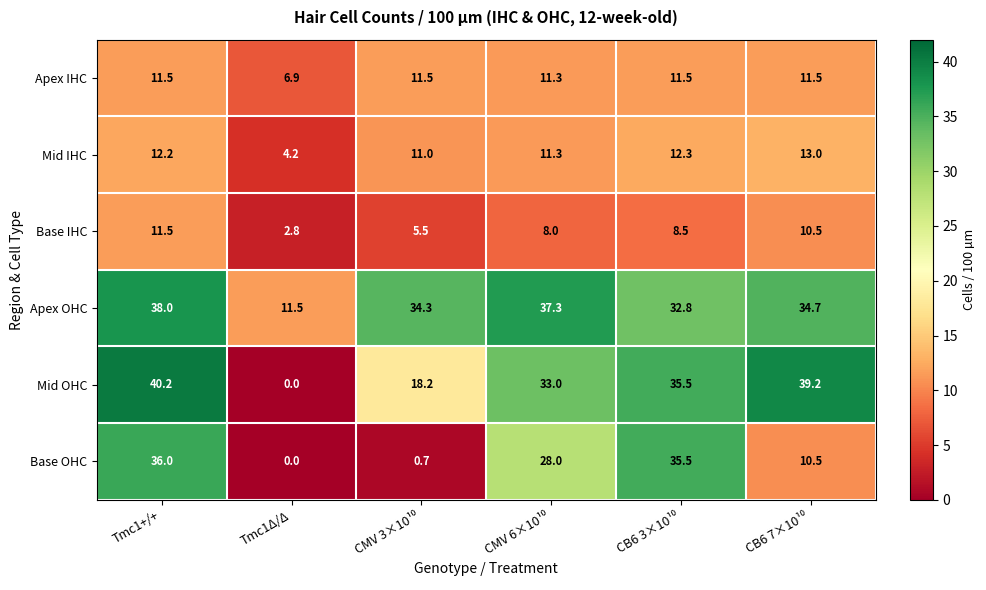

The Base IHC series shows 1.2 at Tmc1Δ/Δ. True or false?

False